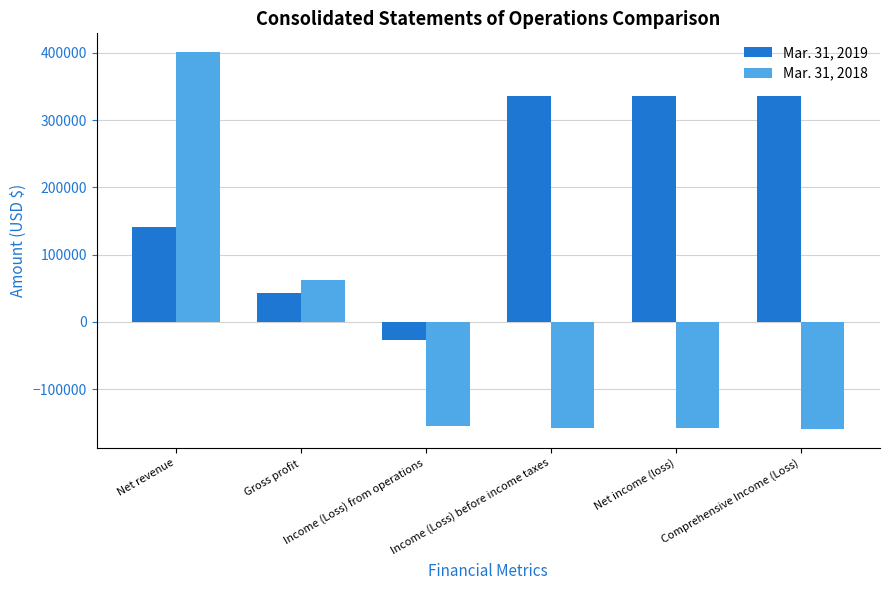

What is the average value of the Mar. 31, 2018 series?

-27790